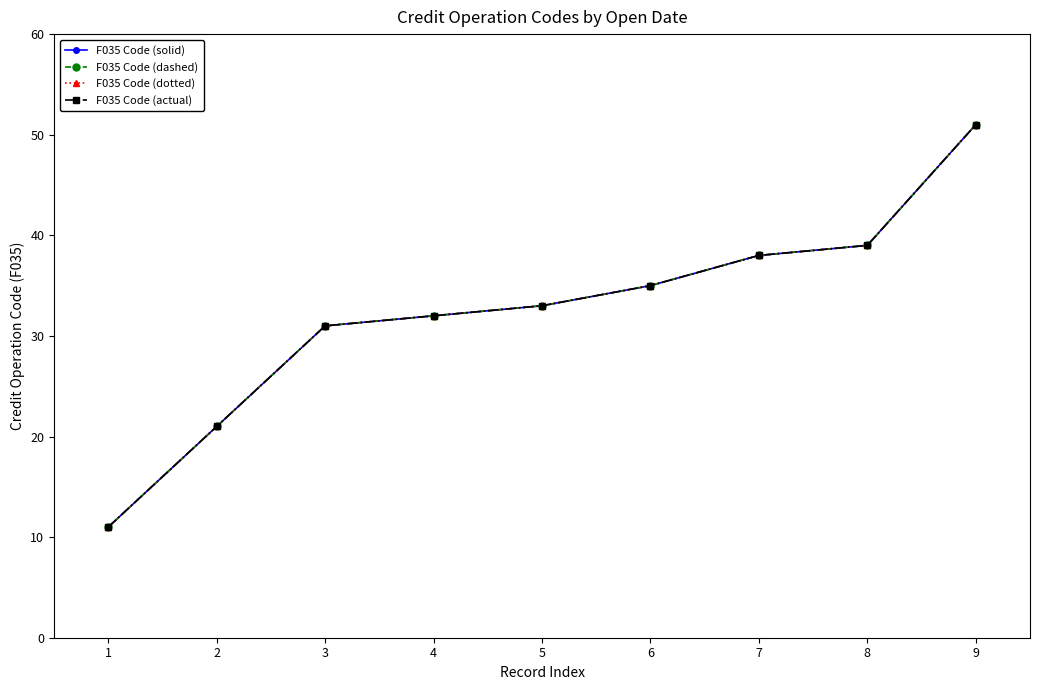

At how many categories does at least one series exceed 44?

1